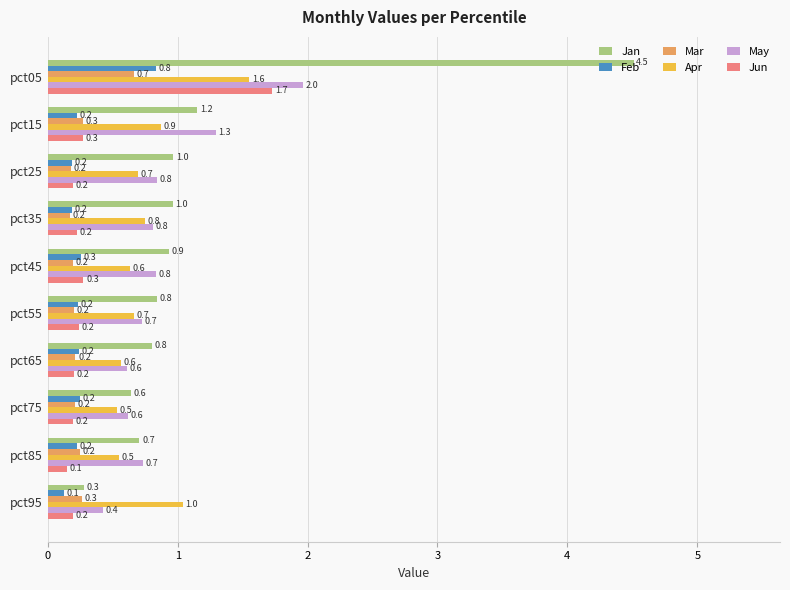

At how many categories does at least one series exceed 0?

10